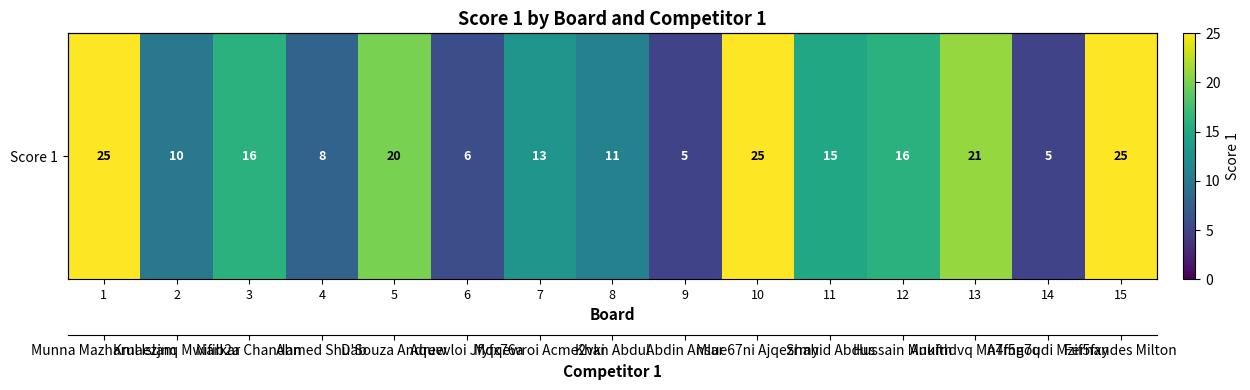

Read the value at 8, to the nearest 10.

10